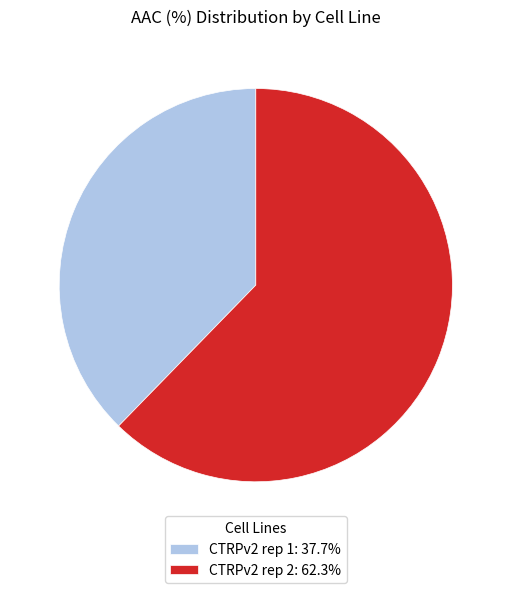

How many segments does this pie chart have?

2